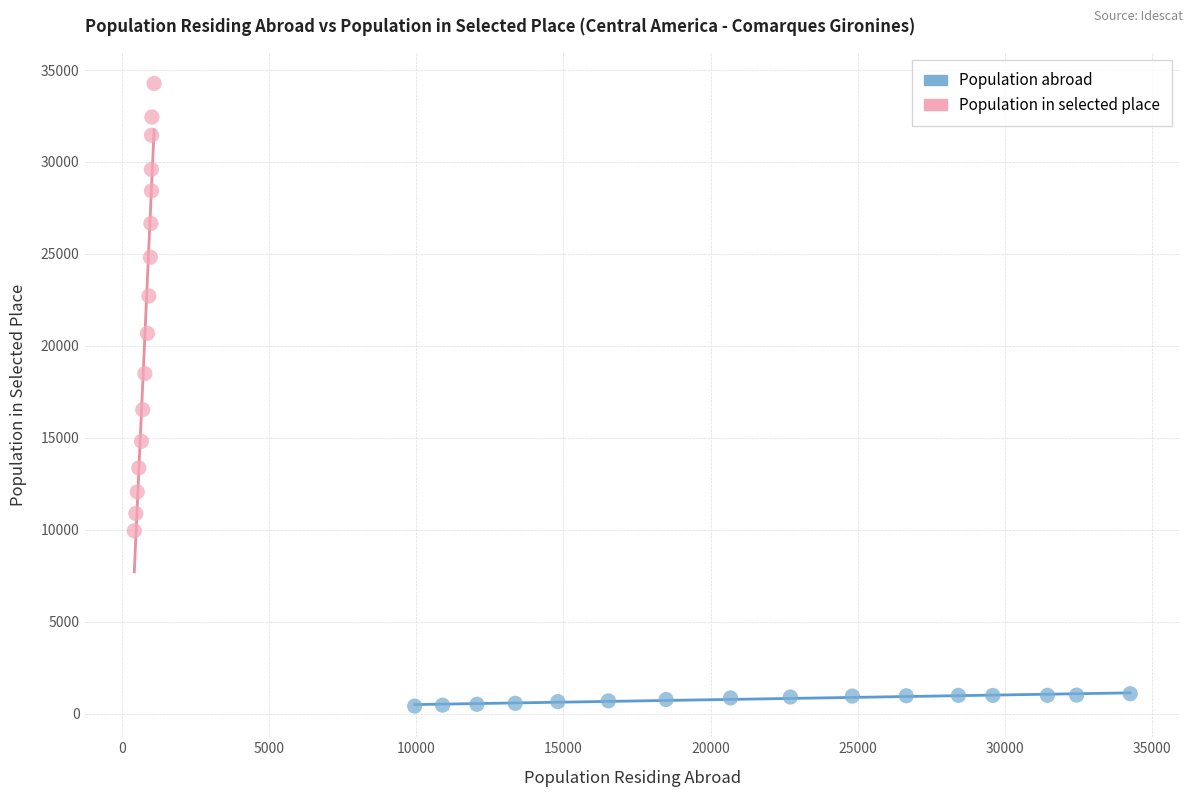

Which series reaches the maximum Y coordinate?

Population in selected place